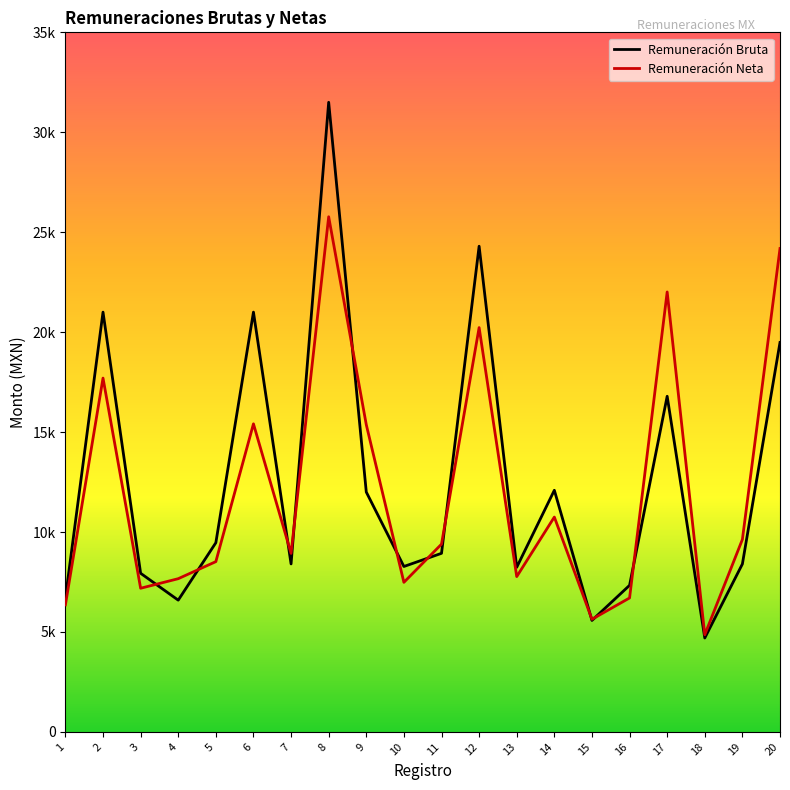

Reading left to right, extract all data points from this chart.

Remuneración Bruta: 1=6694.8	2=21001.7	3=7936.1	4=6591.1	5=9464.8	6=21001.7	7=8403.8	8=31500.0	9=12000.0	10=8275.5	11=8934.7	12=24298.8	13=8235.0	14=12089.6	15=5576.5	16=7333.1	17=16792.1	18=4698.9	19=8399.8	20=19484.0
Remuneración Neta: 1=6355.6	2=17701.8	3=7186.9	4=7665.3	5=8518.7	6=15412.4	7=8931.2	8=25773.1	9=15369.8	10=7482.5	11=9393.7	12=20228.7	13=7769.0	14=10748.5	15=5635.2	16=6701.5	17=22010.0	18=4861.3	19=9628.1	20=24184.1